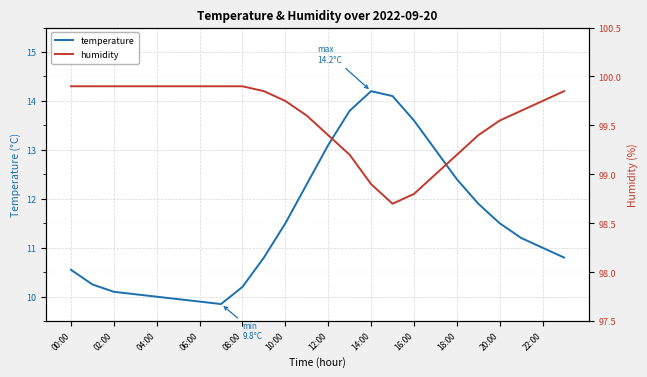

What is the value of the humidity point at the 9th from the left?

99.9